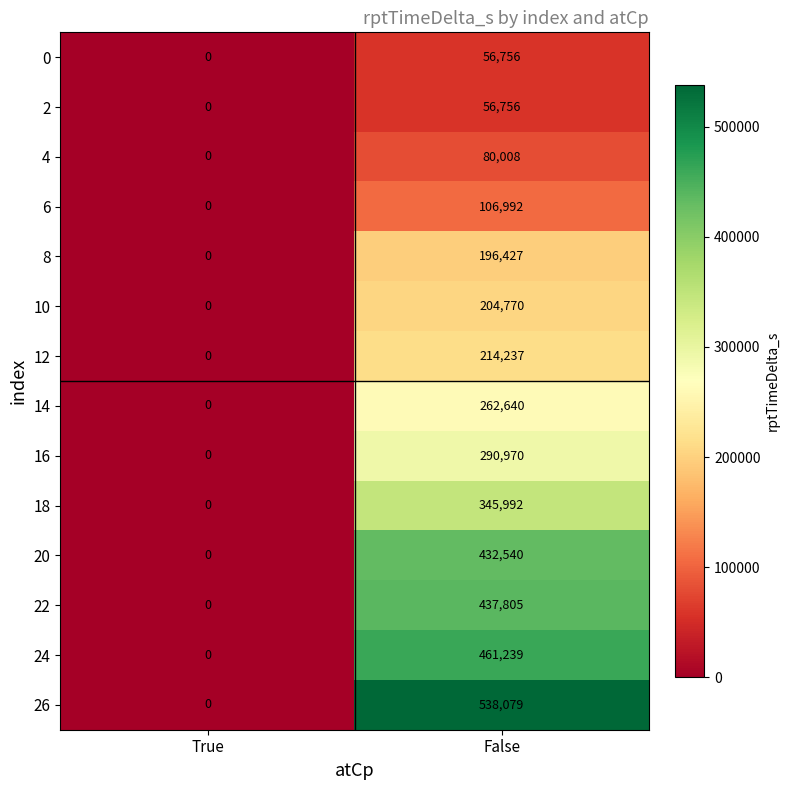

Reading right to left, list all the values displayed in this chart.

0: 56756	0
2: 56756	0
4: 80008	0
6: 106992	0
8: 196427	0
10: 204770	0
12: 214237	0
14: 262640	0
16: 290970	0
18: 345992	0
20: 432540	0
22: 437805	0
24: 461239	0
26: 538079	0